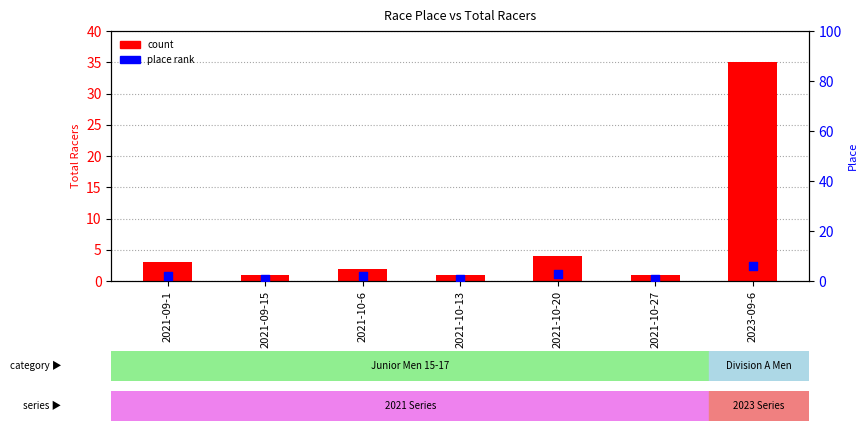

What is the total value across all series at 2021-10-13?

2